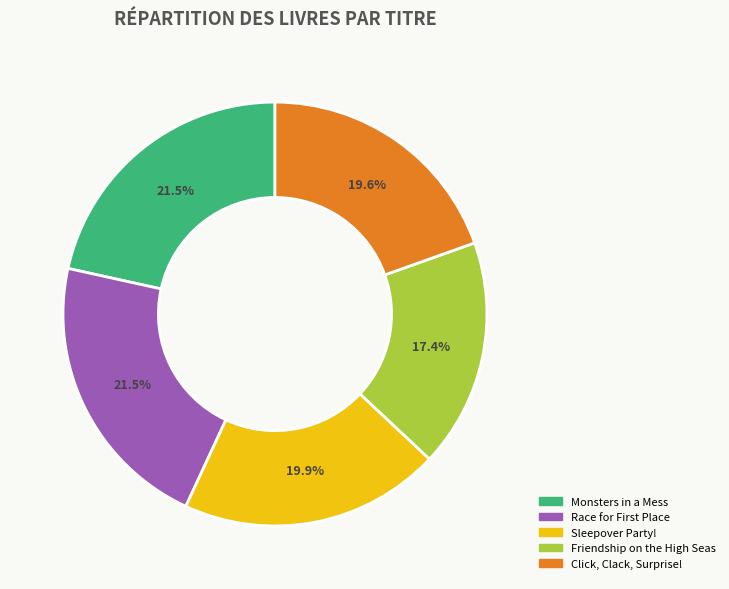

The Click, Clack, Surprise! slice represents 14% of the pie. True or false?

False